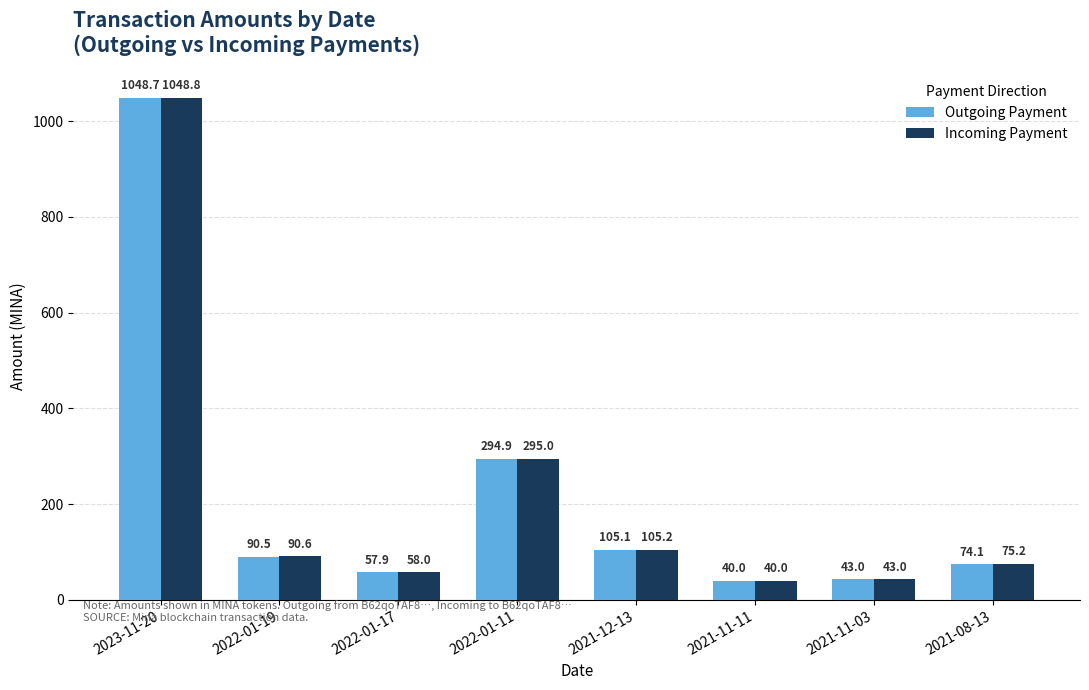

Reading right to left, extract all data points from this chart.

Outgoing Payment: 2021-08-13=74.1	2021-11-03=43.0	2021-11-11=40.0	2021-12-13=105.1	2022-01-11=294.9	2022-01-17=57.9	2022-01-19=90.5	2023-11-20=1048.7
Incoming Payment: 2021-08-13=75.2	2021-11-03=43.0	2021-11-11=40.0	2021-12-13=105.2	2022-01-11=295.0	2022-01-17=58.0	2022-01-19=90.6	2023-11-20=1048.8